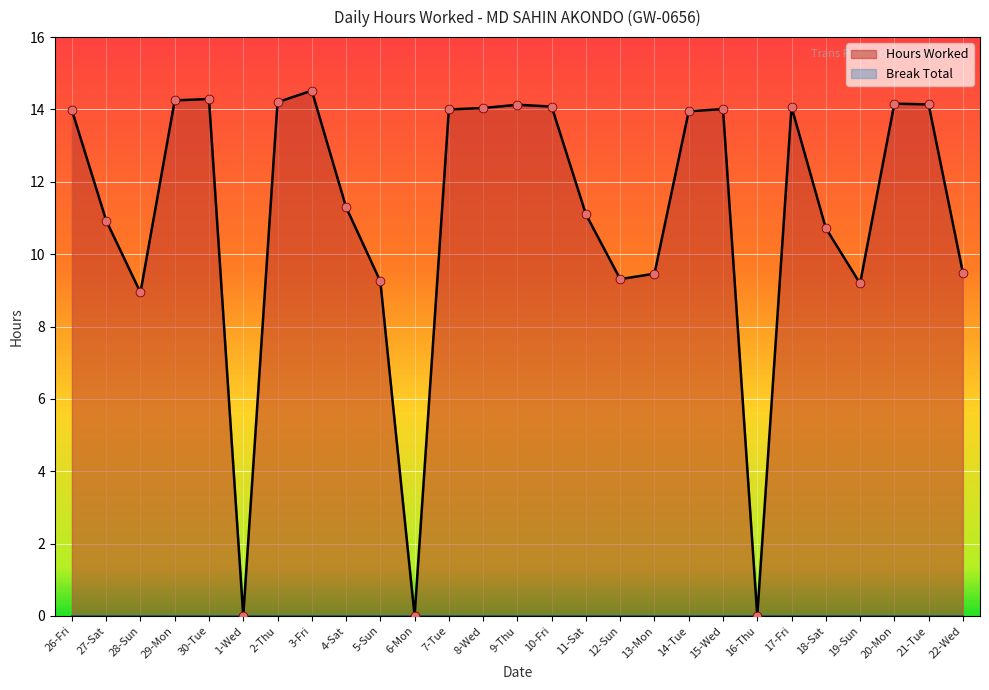

What is the change in value from 19-Sun to 21-Tue?

+5.0